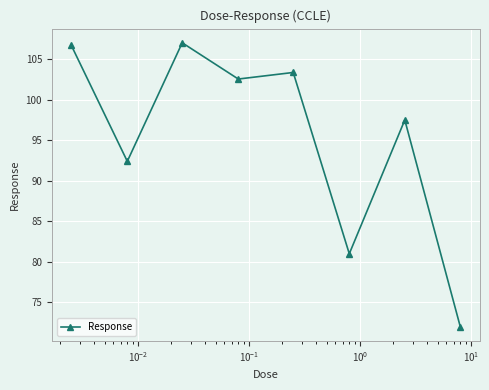

What is the smallest value displayed?

72.0